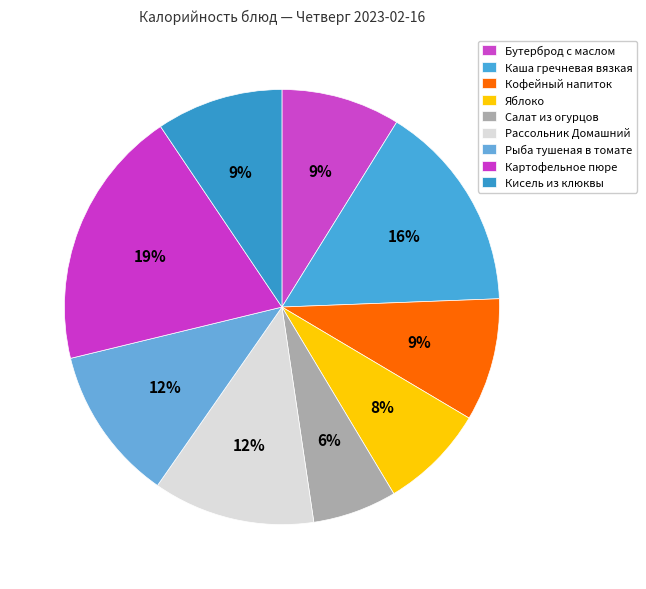

To the nearest percent, what portion does Картофельное пюре represent?

19%